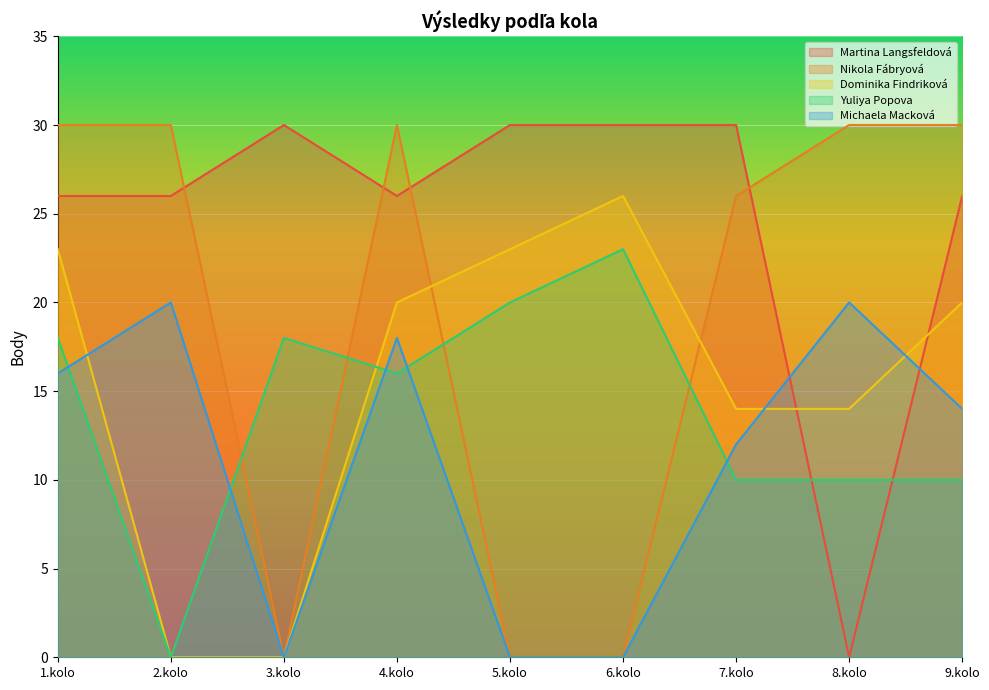

Which series ends up on top after the final intersection of Martina Langsfeldová and Nikola Fábryová?

Nikola Fábryová